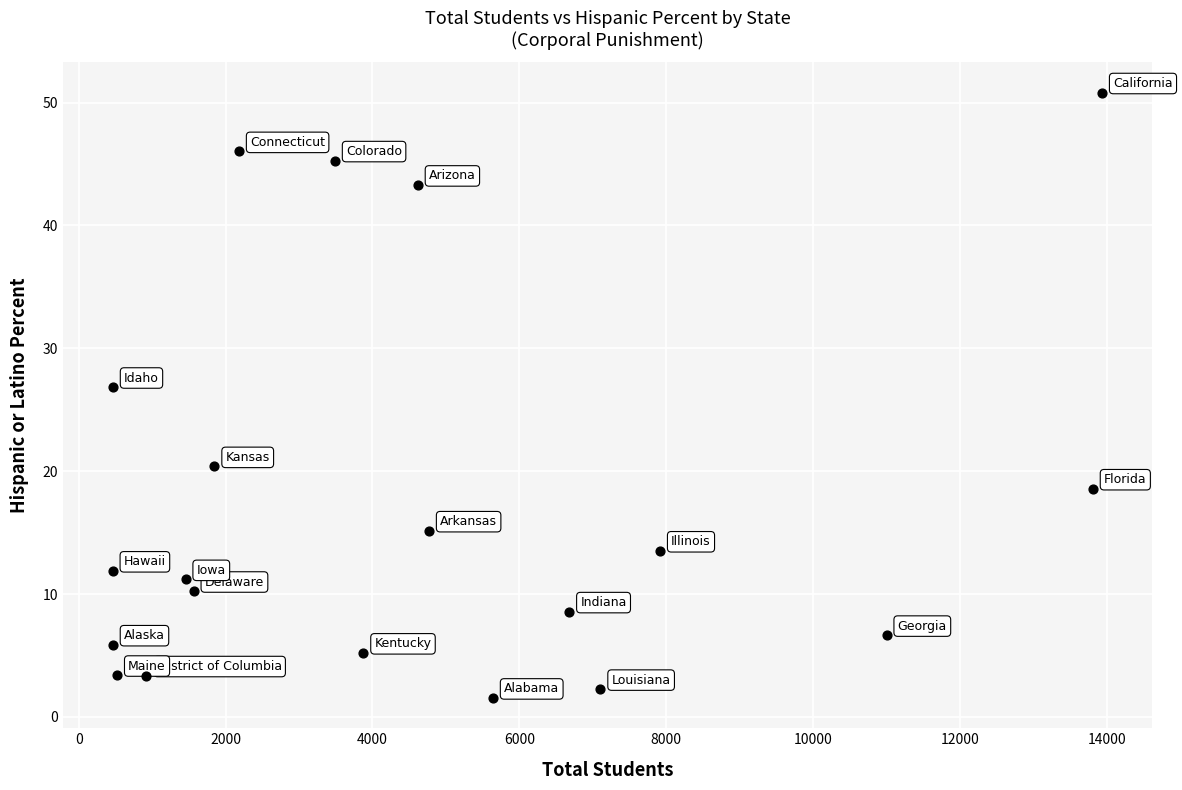

What Y value in the scatter plot is closest to 26?

26.8